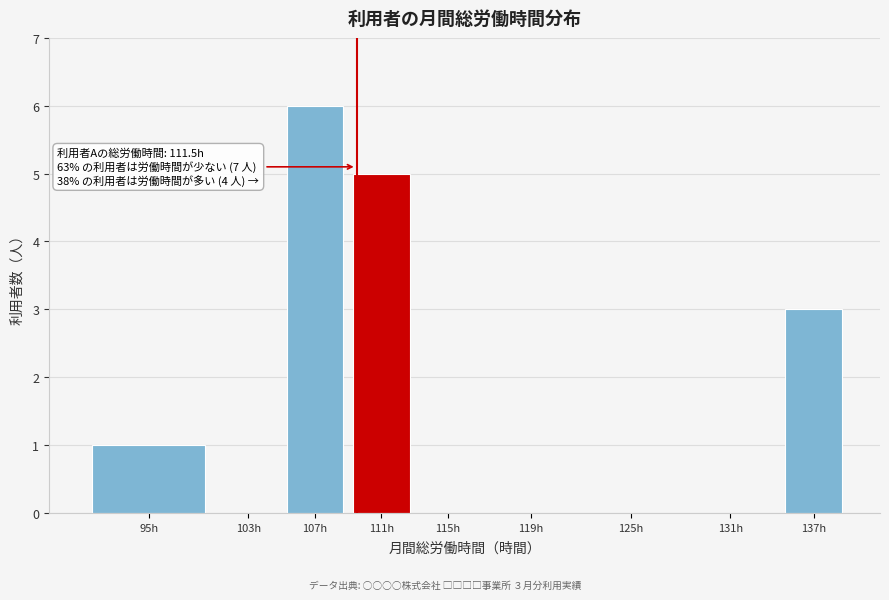

Reading left to right, transcribe all the data shown in this chart.

95h=1	103h=0	107h=6	111h=5	115h=0	119h=0	125h=0	131h=0	137h=3